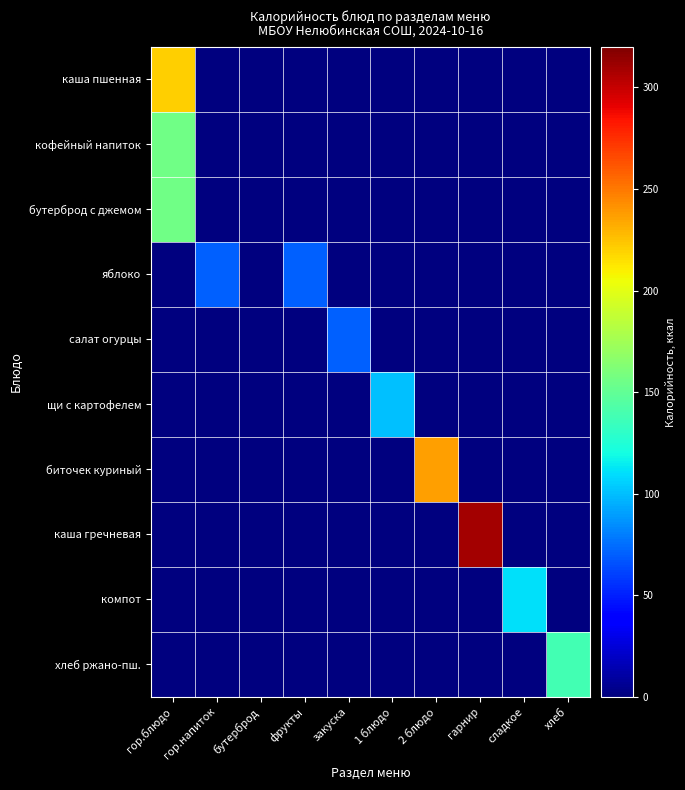

What is the difference between the highest and lowest values at 1 блюдо?

101.0